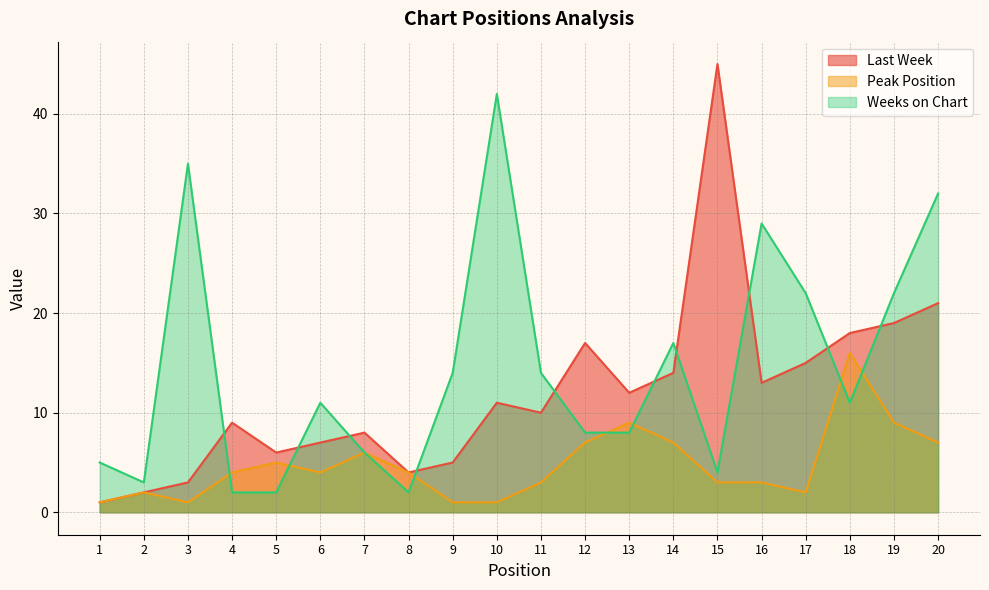

Between which two adjacent categories do Weeks on Chart and Last Week first intersect?

3 and 4